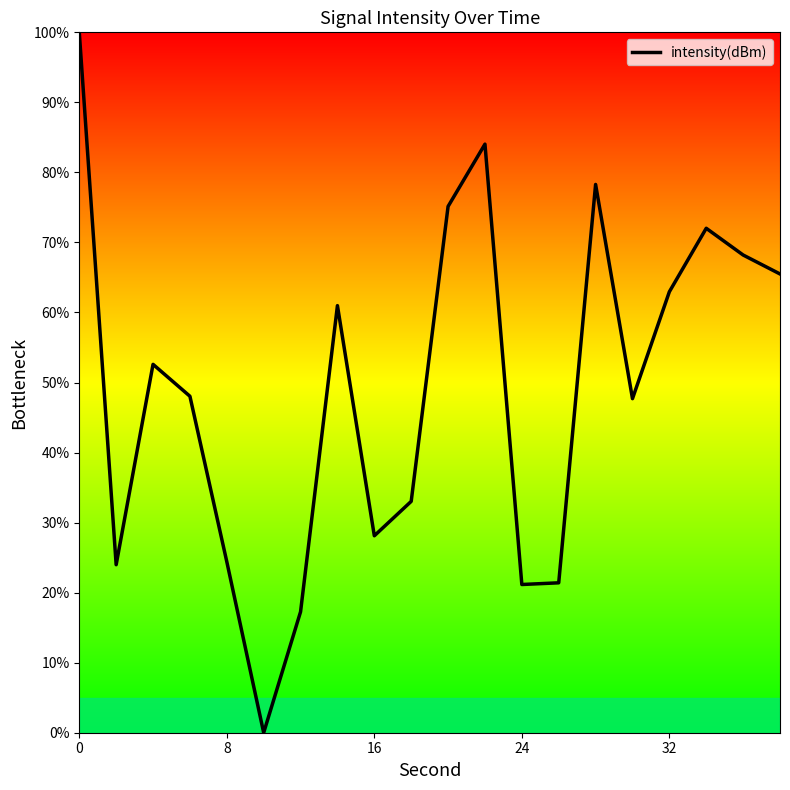

What is the greatest value displayed?

100.0